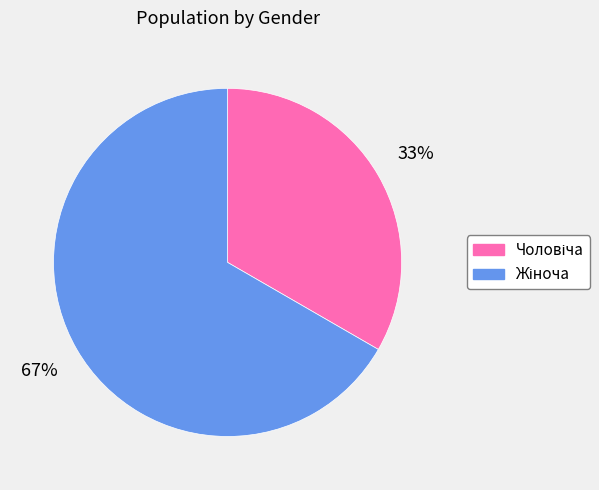

Count the number of slices in the pie.

2